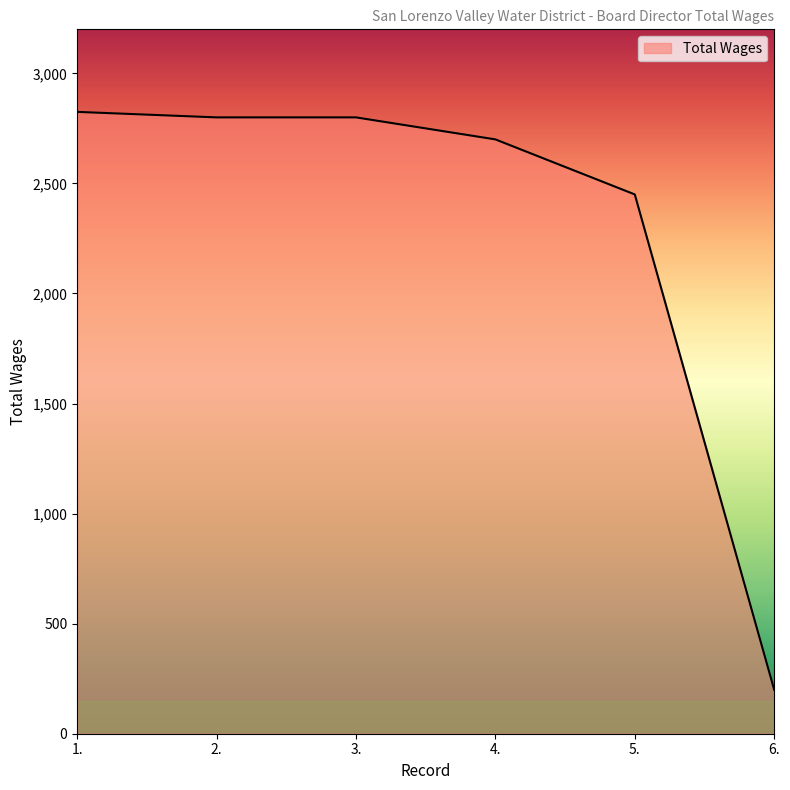

Reading left to right, transcribe all the data shown in this chart.

2825	2800	2800	2700	2450	200